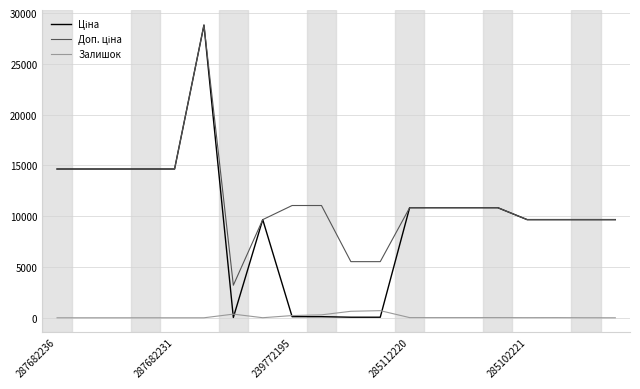

What is the greatest value displayed?

28821.8